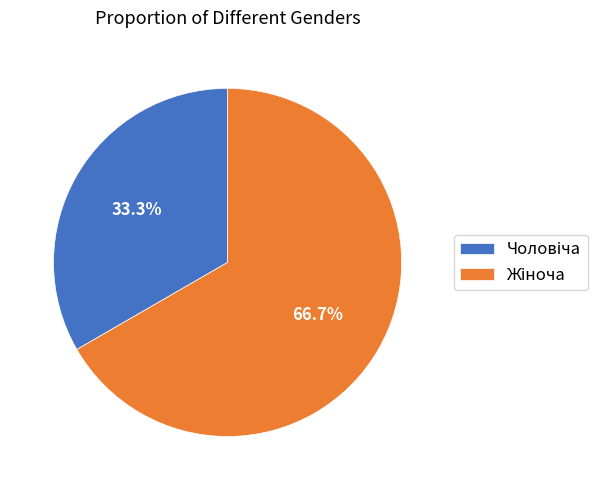

Is there any slice that represents more than half of the pie?

Yes